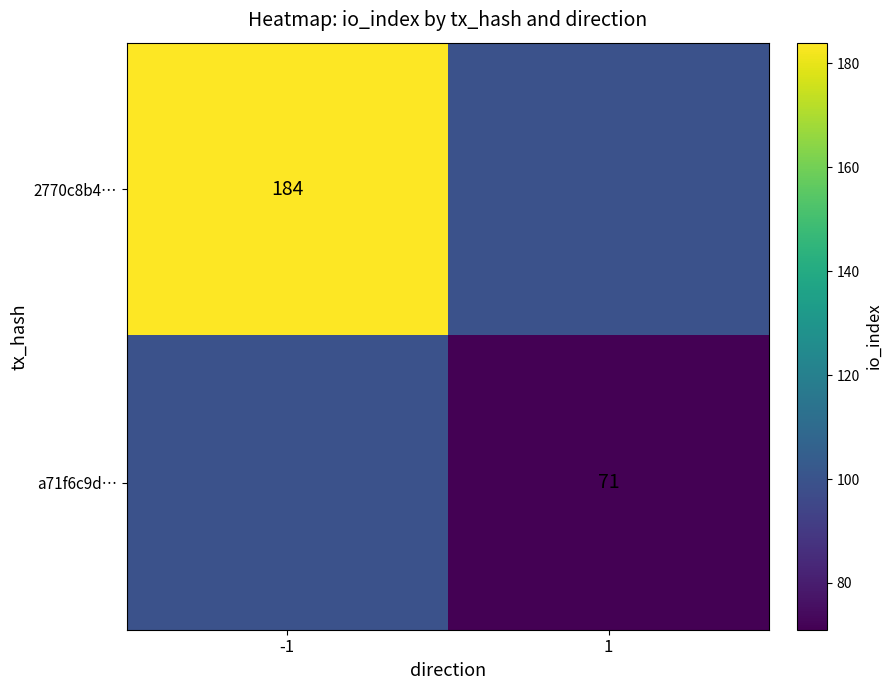

Which category has the highest value across all series?

-1